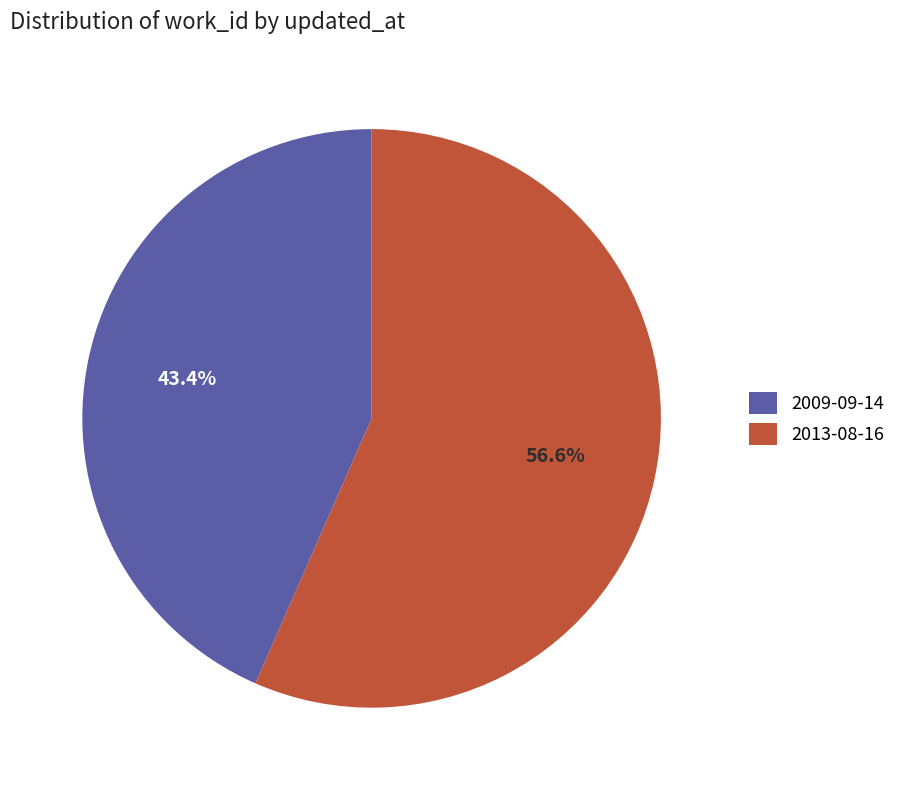

How many segments does this pie chart have?

2